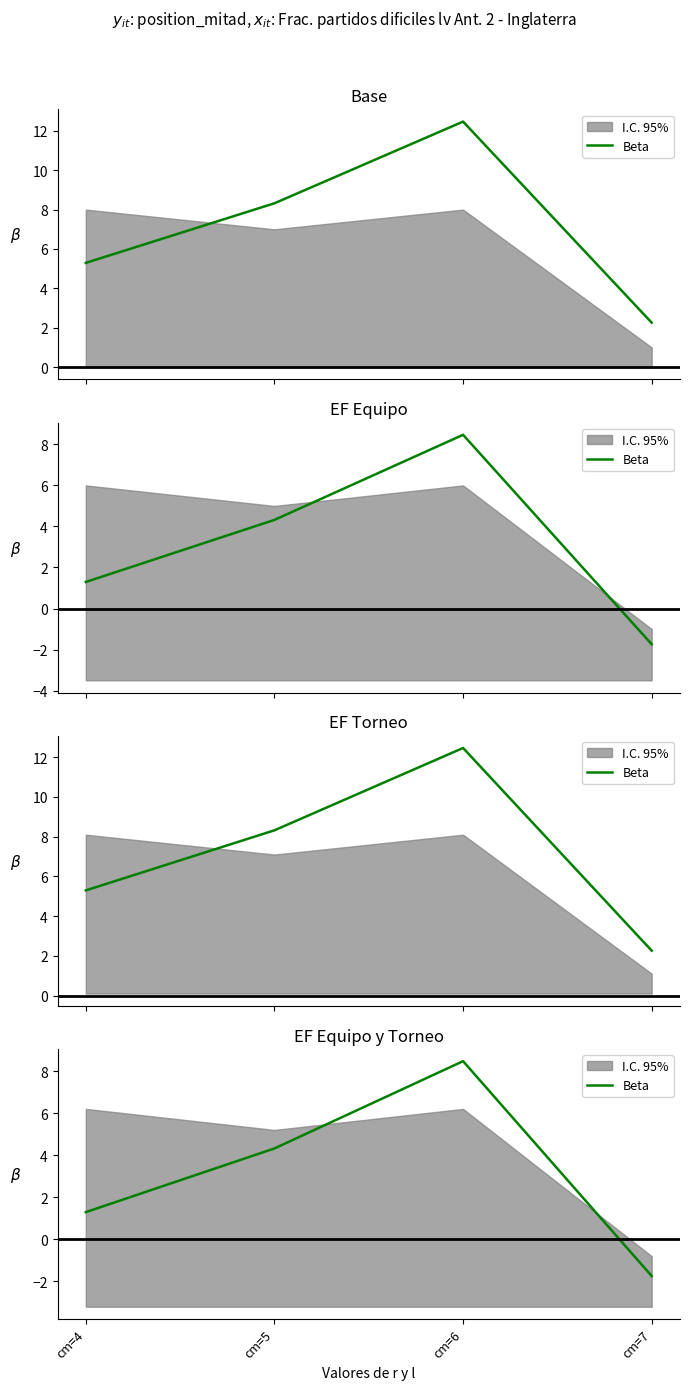

Where does the data first go above 4?

cm=5